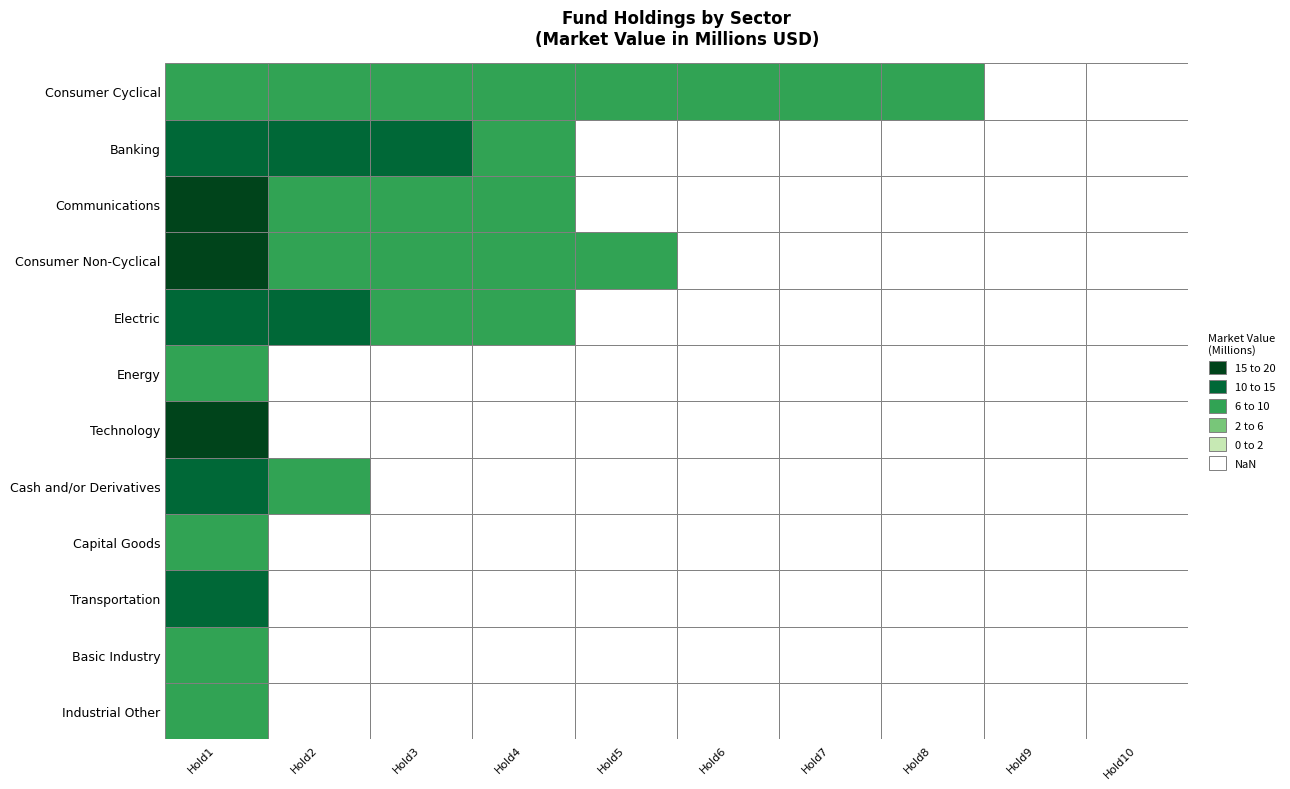

Between 1 and 8, which is larger?

1